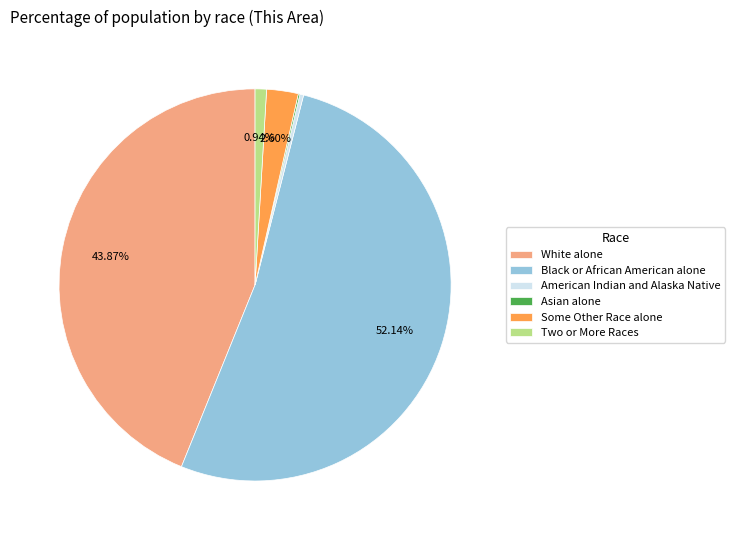

True or false: White alone accounts for 51% of the total.

False